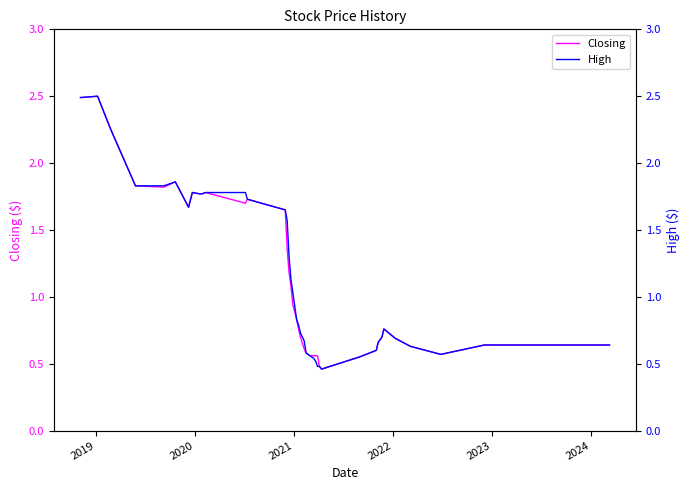

What is the maximum value for Closing?

2.5